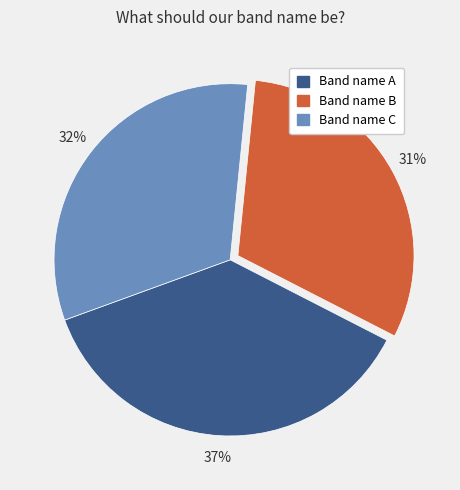

Rank the categories by value from lowest to highest.

Band name B, Band name C, Band name A